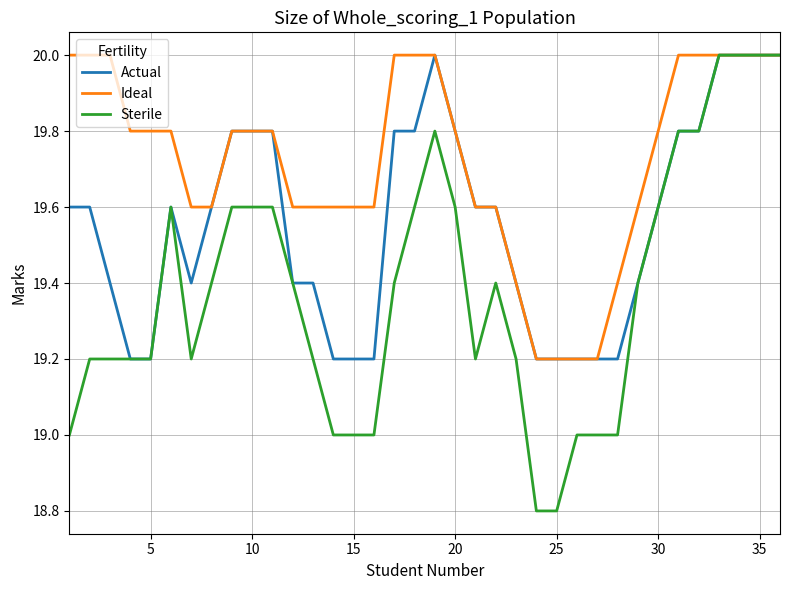

Which series has the widest spread of values?

Sterile